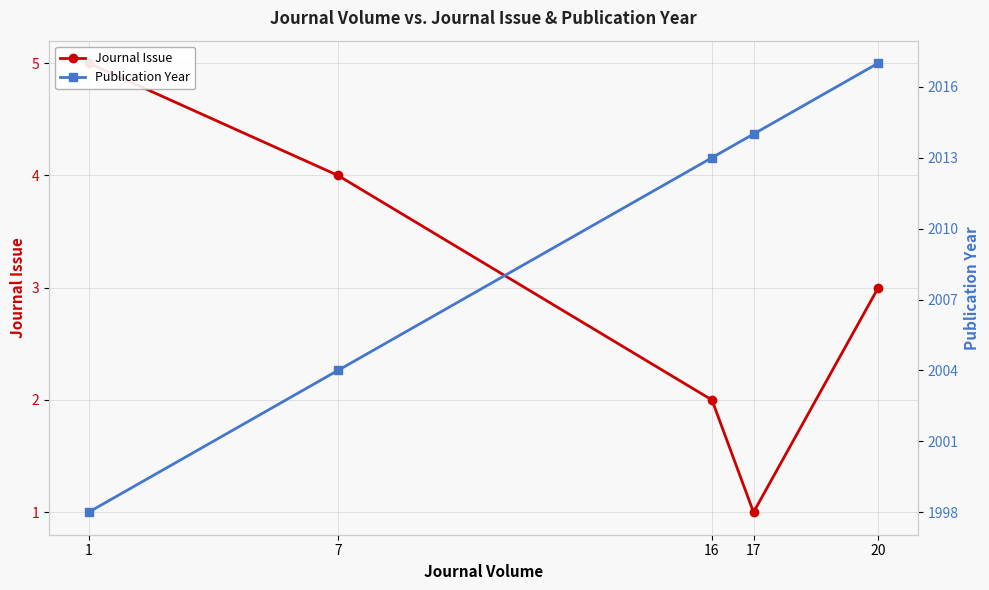

Where does the Journal Issue series first go above 3?

1